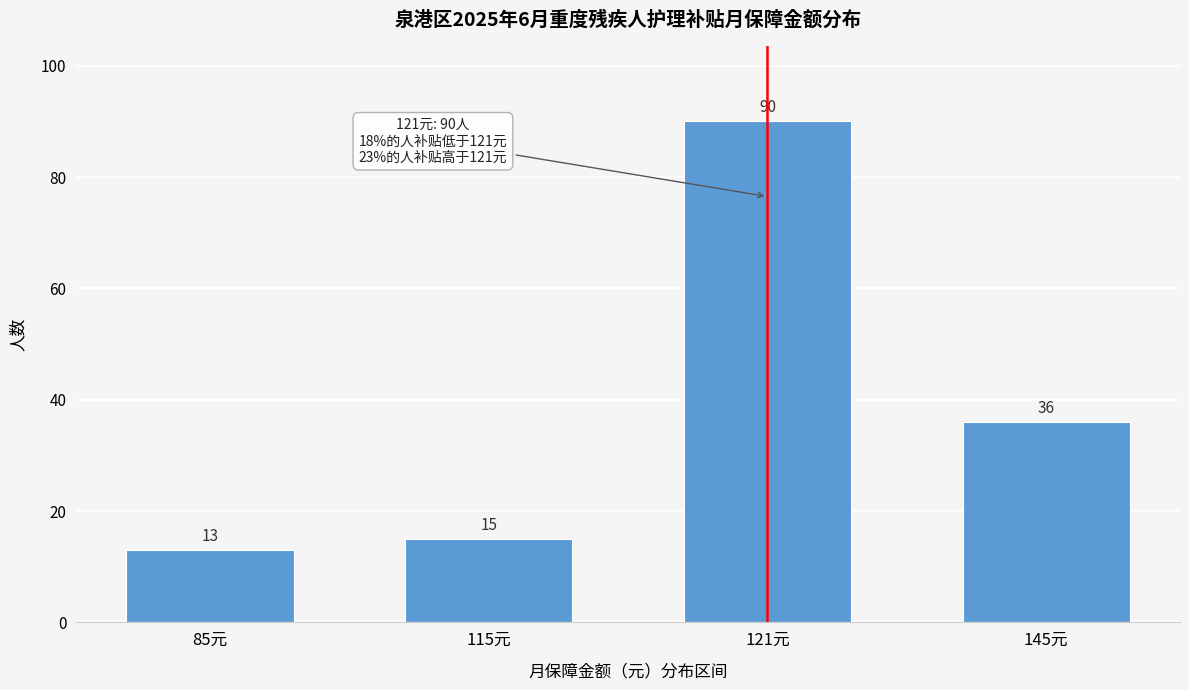

Reading left to right, transcribe all the data shown in this chart.

13	15	90	36